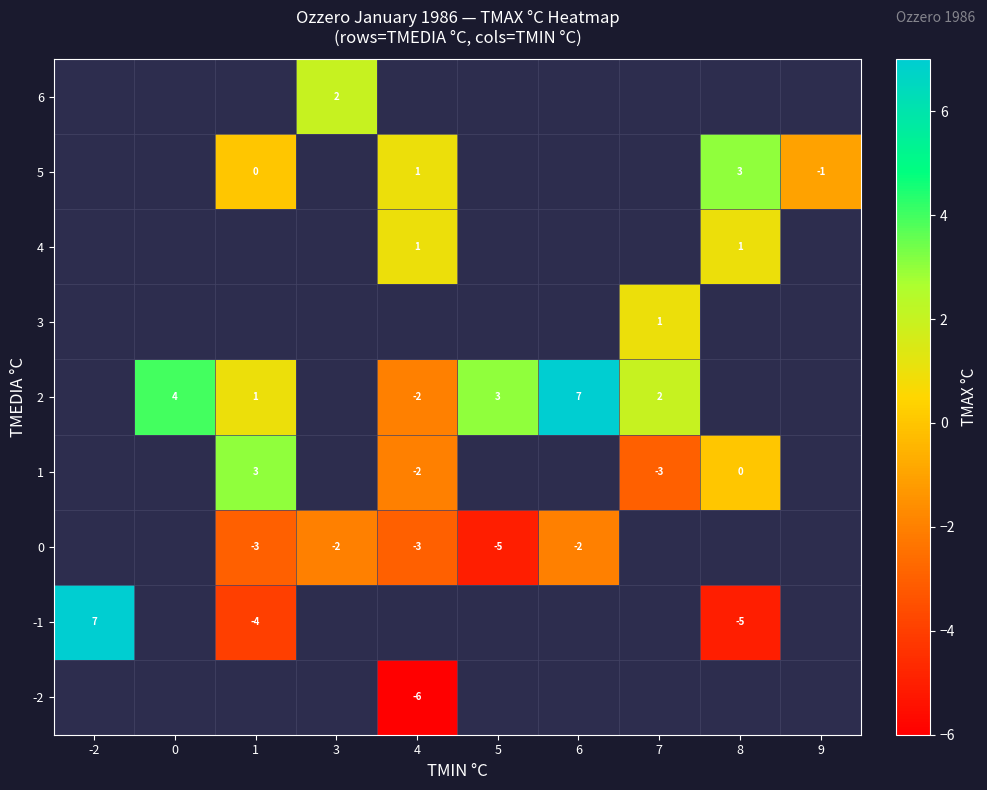

True or false: 0 has a value of -2 at 6.

True